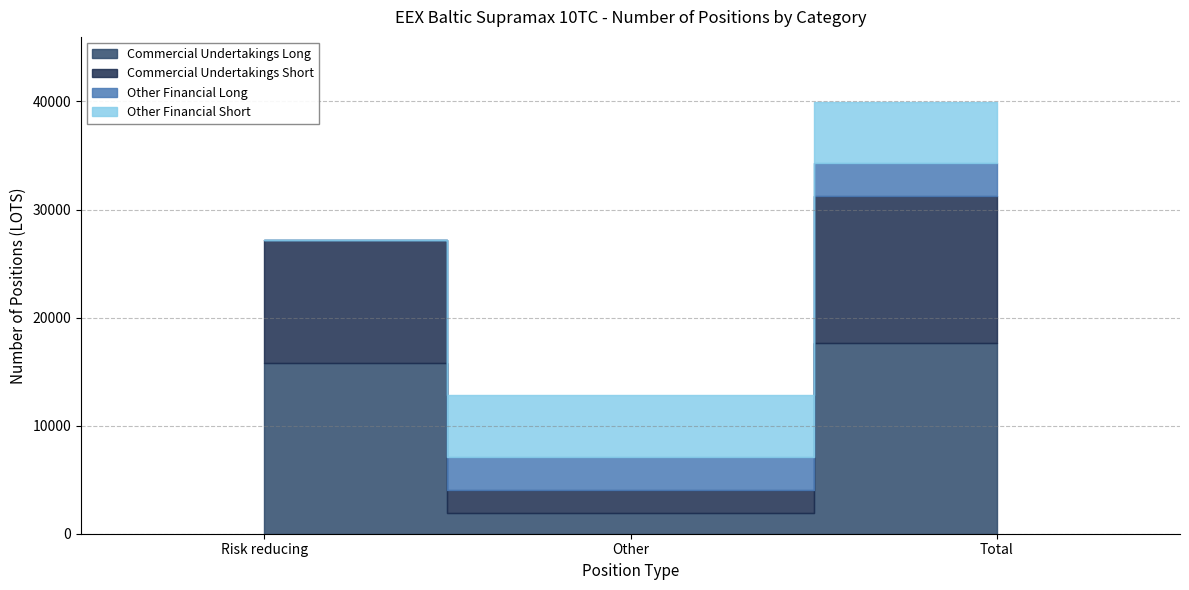

What is the label of the 2nd point from the right?

Other